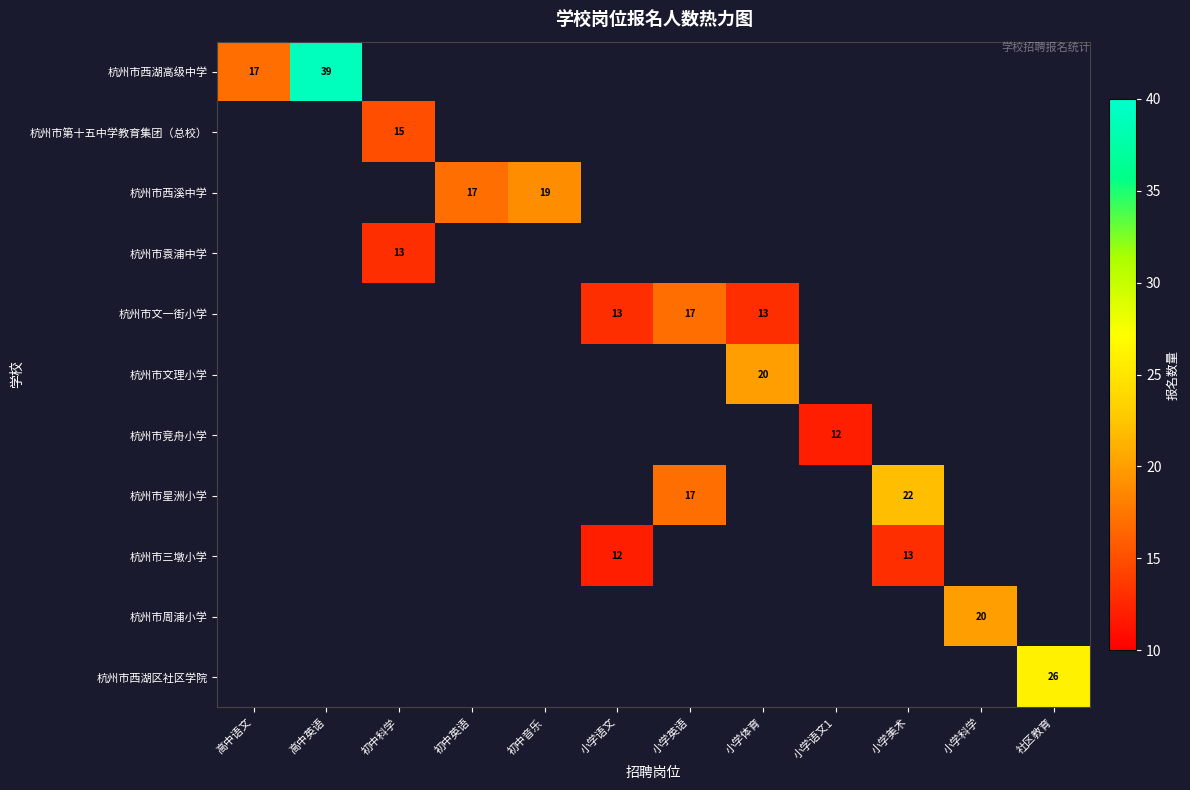

Is the value of 杭州市第十五中学教育集团（总校） at 小学语文 greater than the value of 杭州市西湖高级中学 at 高中语文?

No